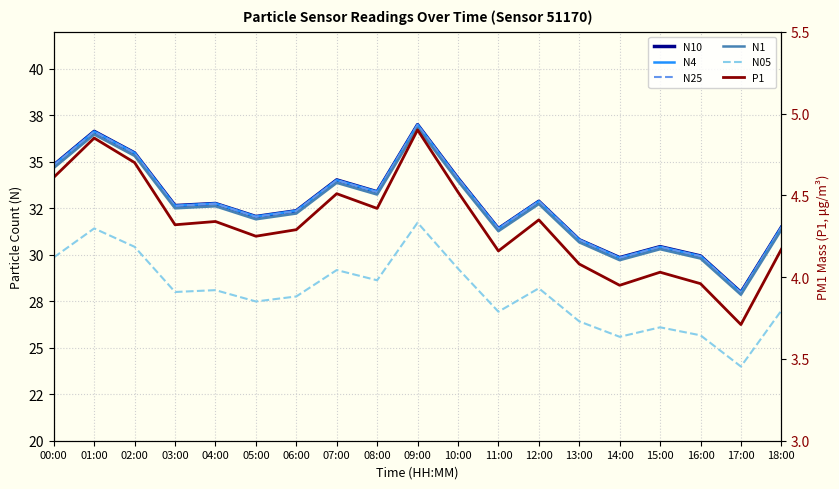

True or false: N1 and N10 cross at least once.

False